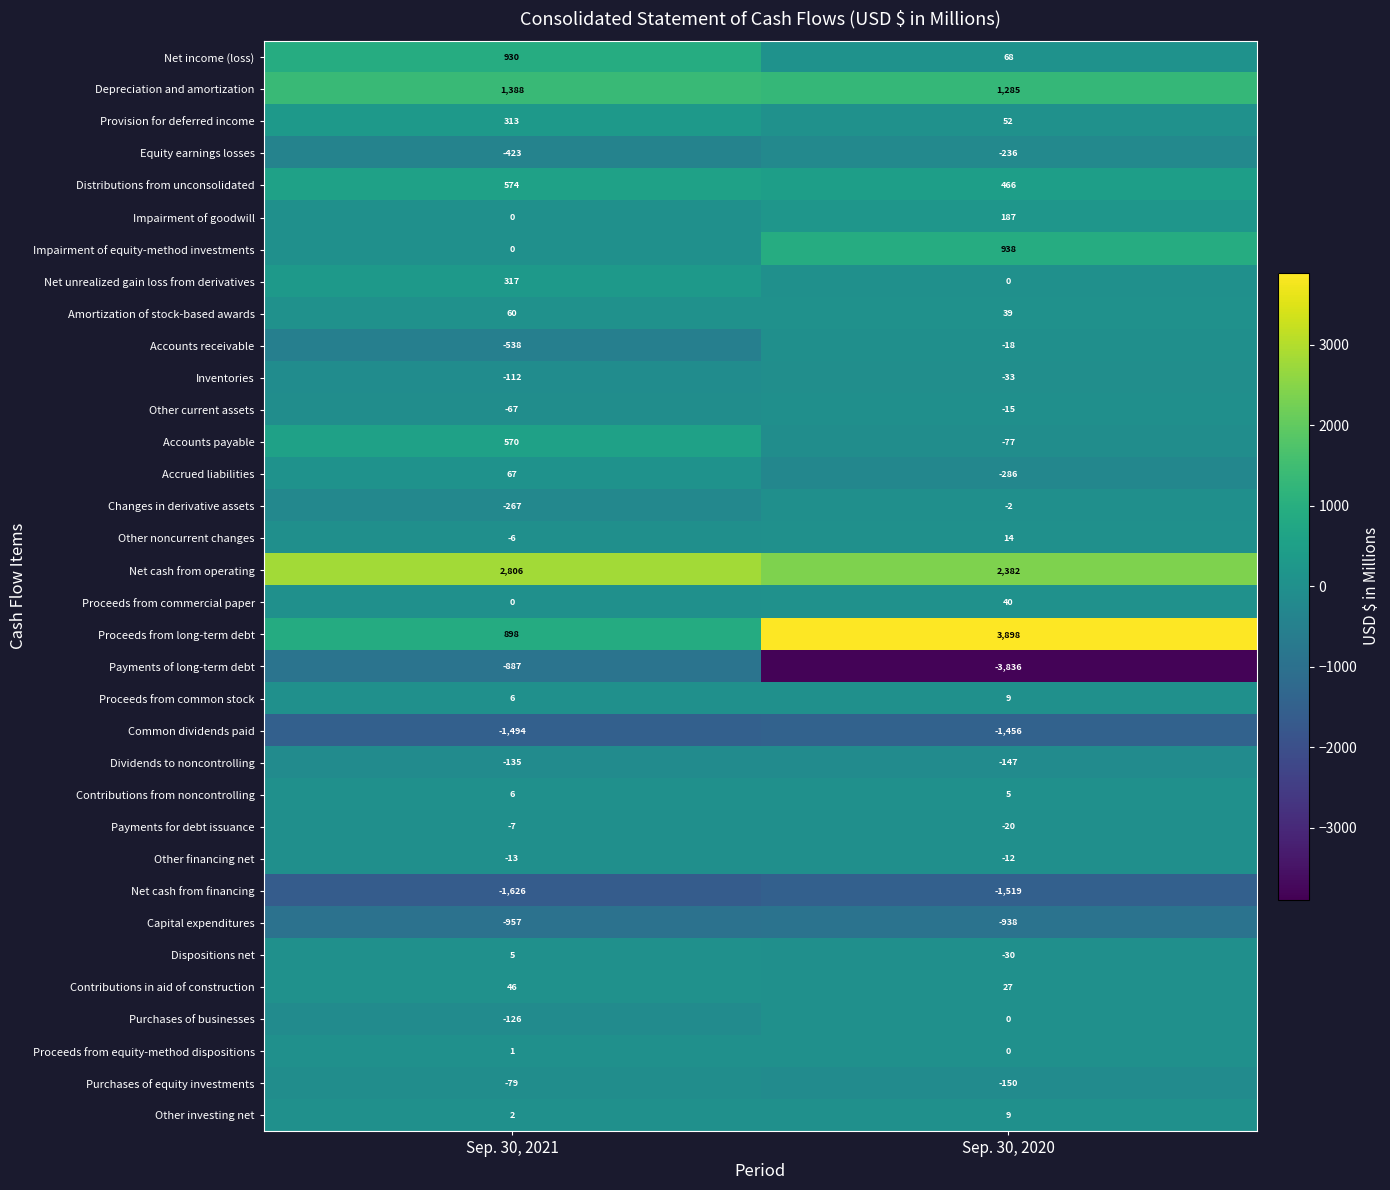

What is the total value across all series at Sep. 30, 2020?

644